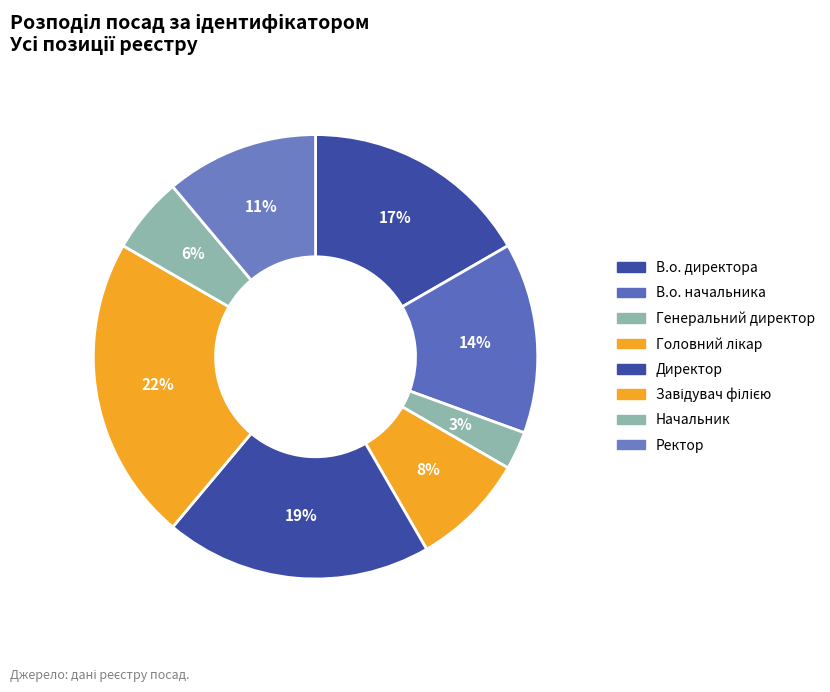

How many segments does this pie chart have?

8